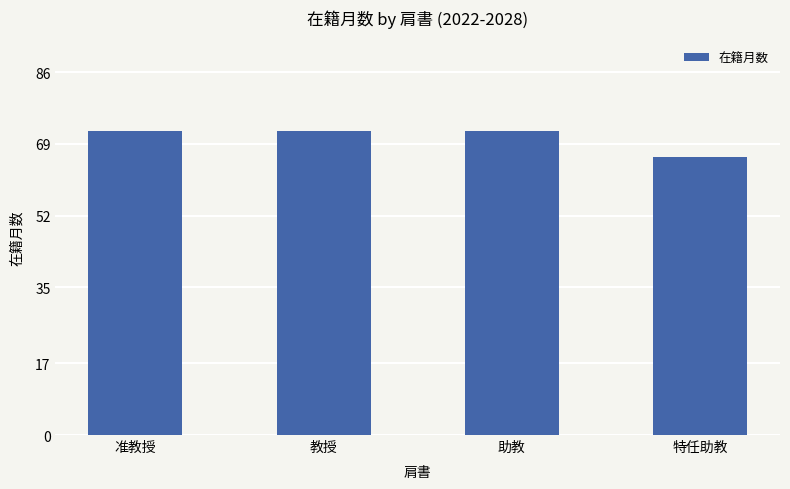

What is the difference between the values at 特任助教 and 准教授?

6